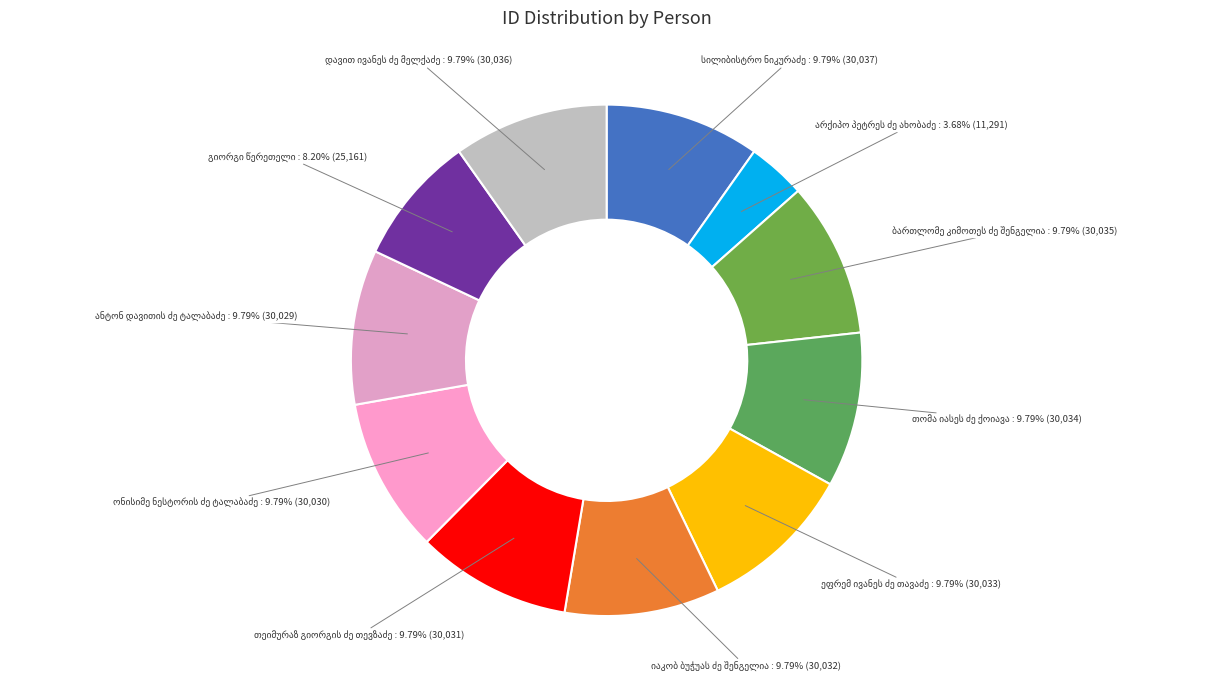

How many slices are in this pie chart?

11